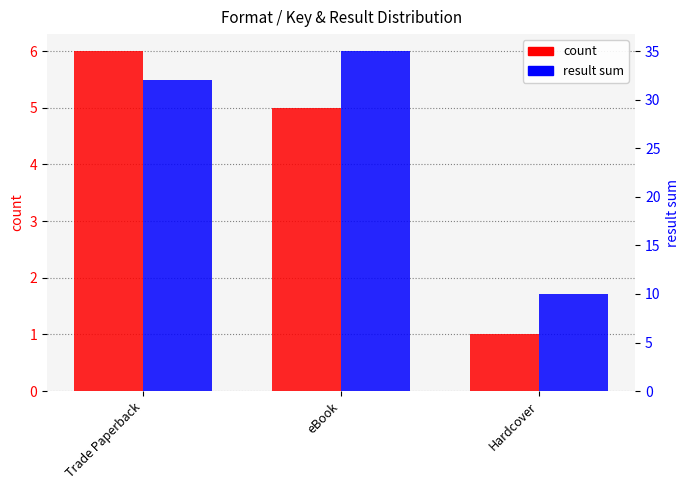

Which series changed the most between Trade Paperback and Hardcover?

result sum